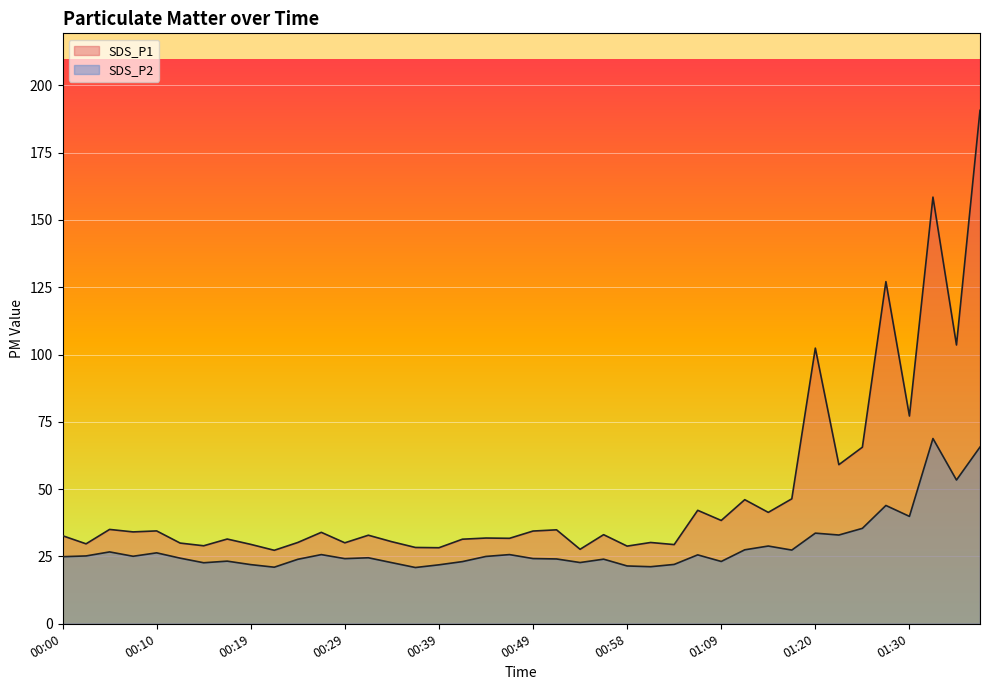

True or false: SDS_P1 and SDS_P2 intersect in this chart.

False